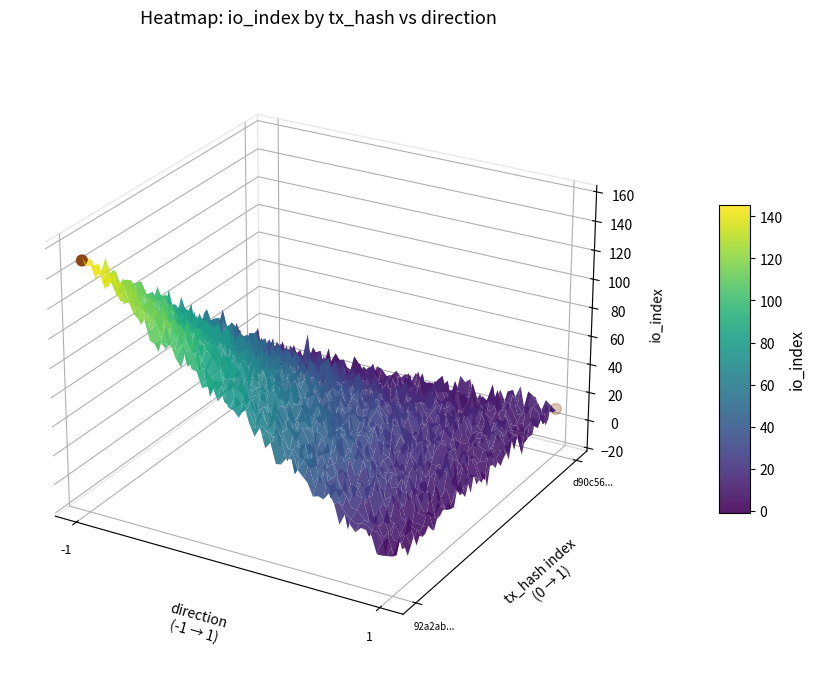

What is the sum of the d90c56abeb08cac715f8dc62f3eb4204aa60893 values at io_index and direction?

12